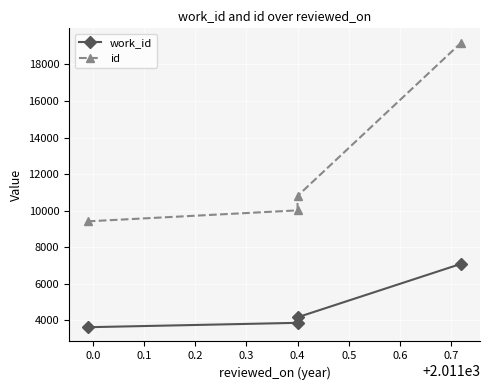

Is it true that id equals 4706 at 0.4?

False